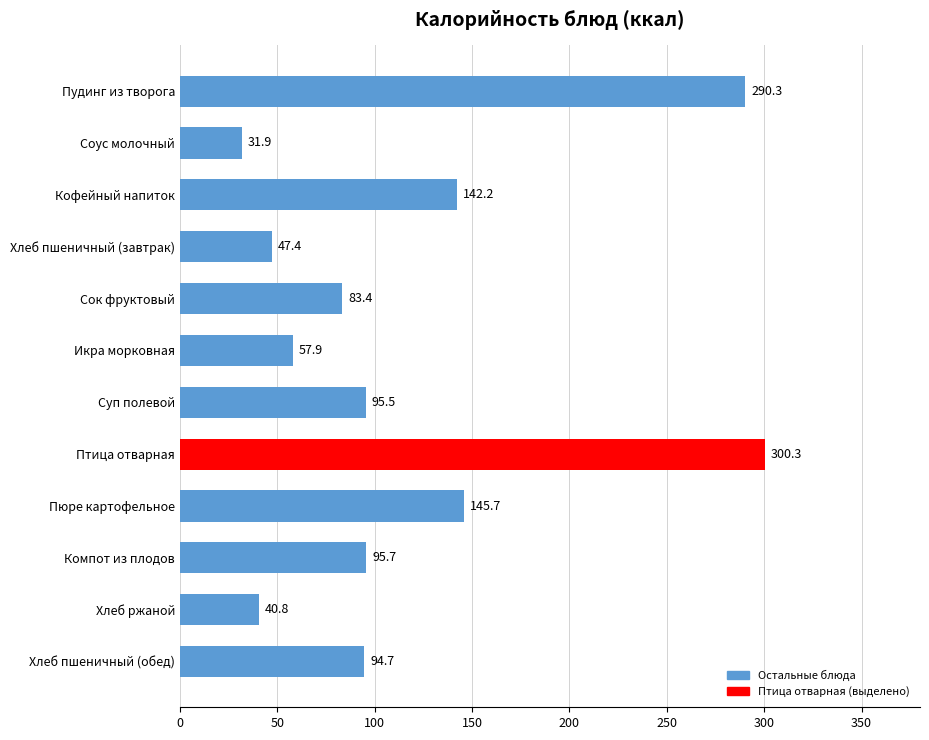

What position from the top is Пюре картофельное?

9